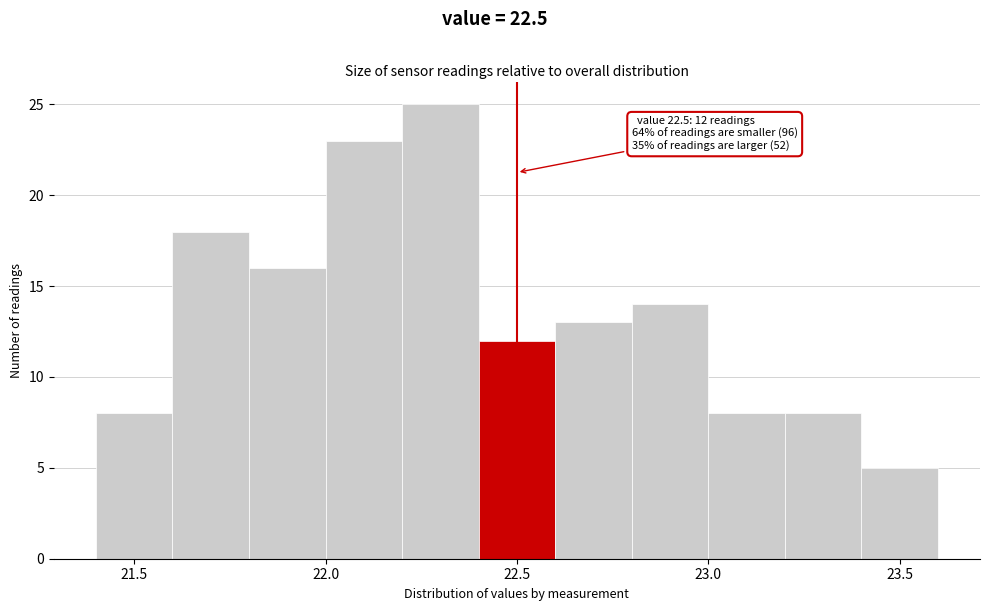

Which range on the x-axis has the tallest bar?

22.2 to 22.4